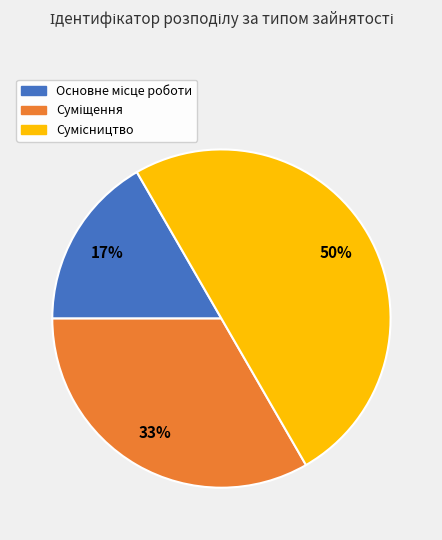

To the nearest percent, what is the difference between the largest and smallest slice percentages?

33%